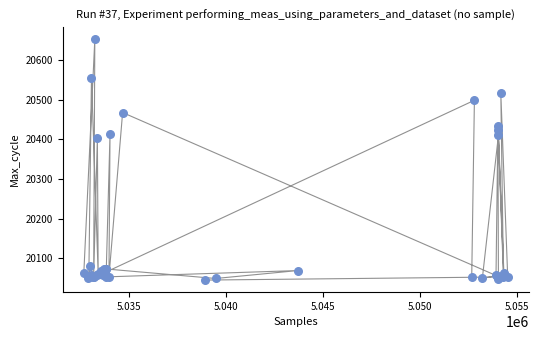

What Y value in the scatter plot is closest to 20349?

20404